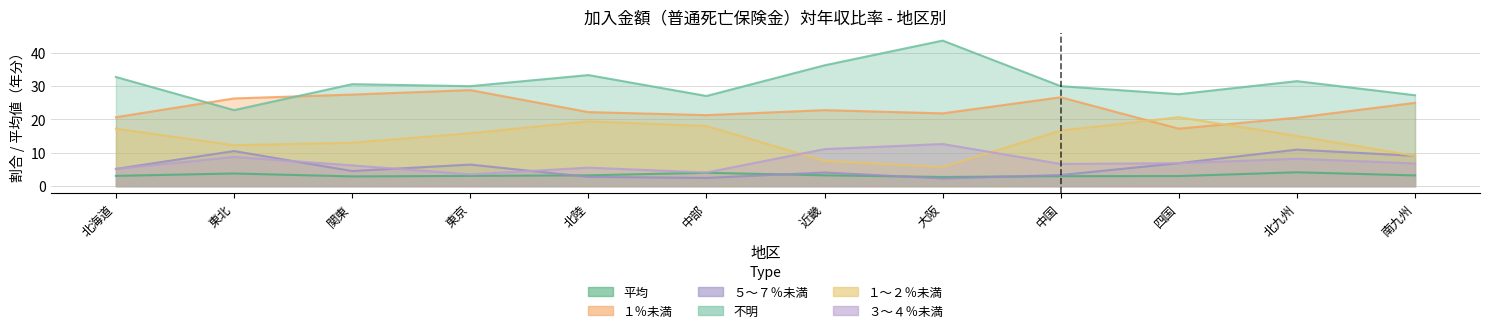

What is the approximate value of ５～７％未満 at 中国?

3.3